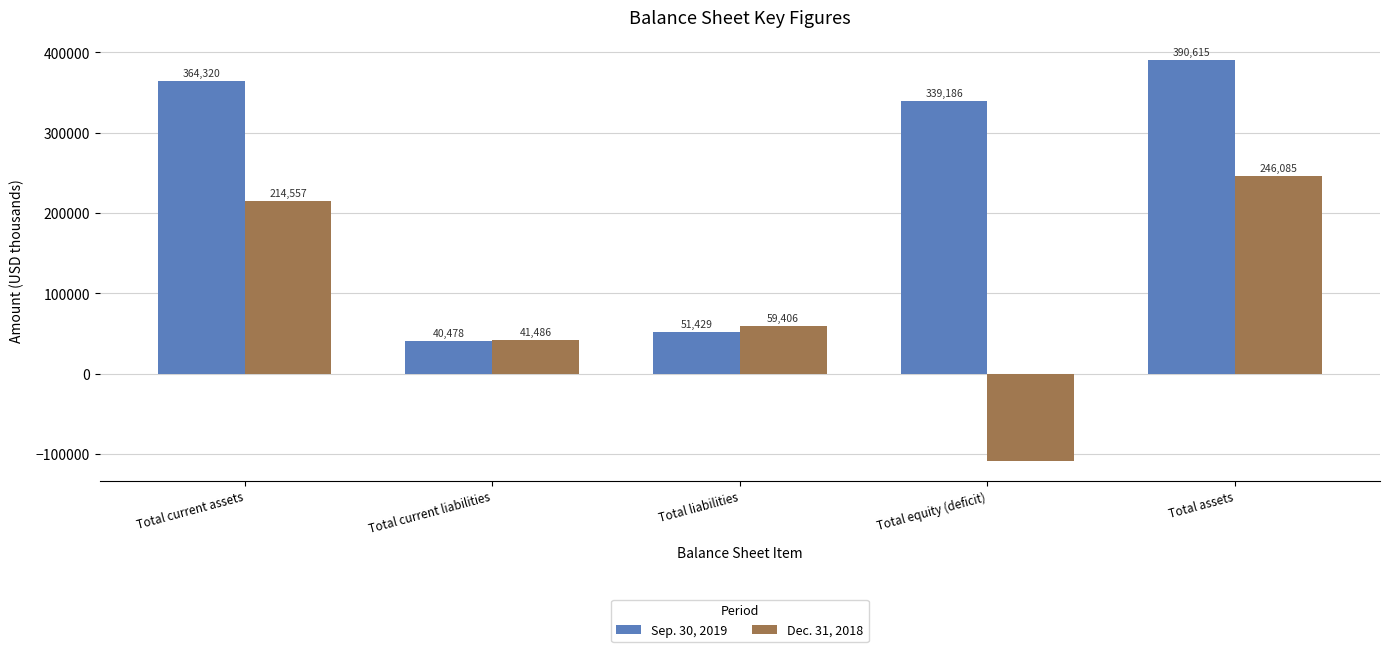

What value does the Dec. 31, 2018 series have at Total current assets, to the nearest 50?

214550